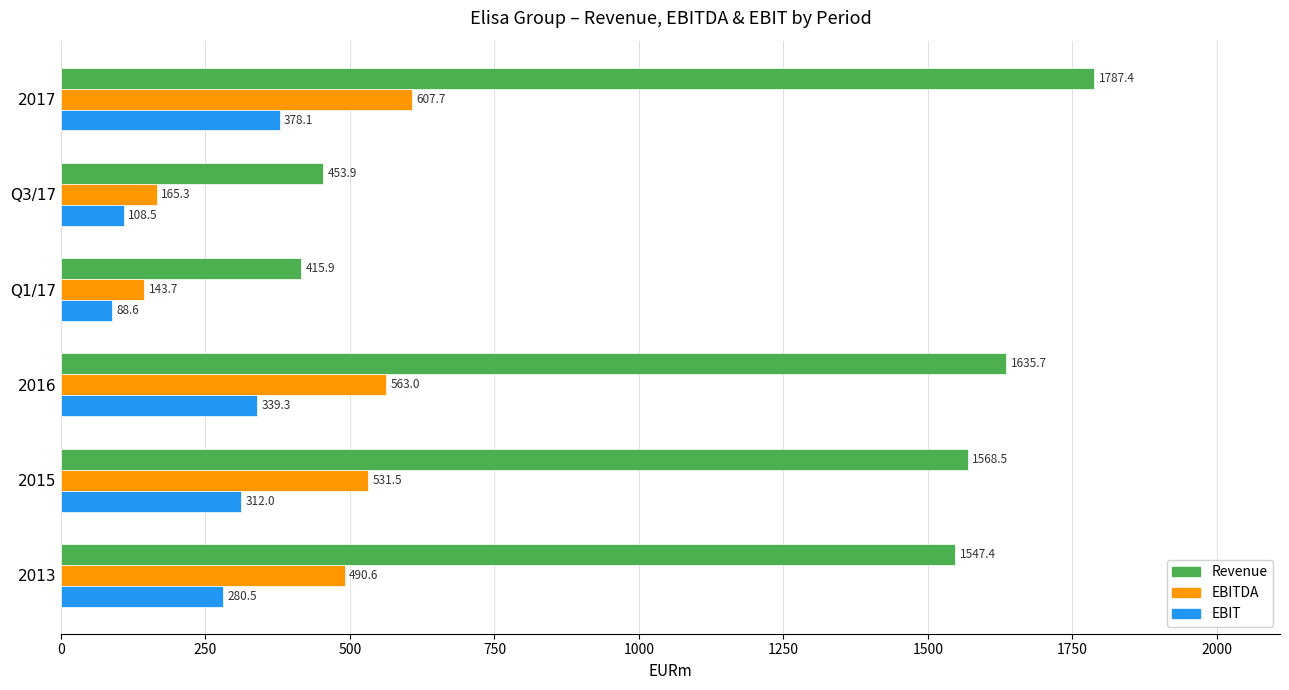

What is the difference between the maximum and second lowest values in the EBITDA series?

442.4